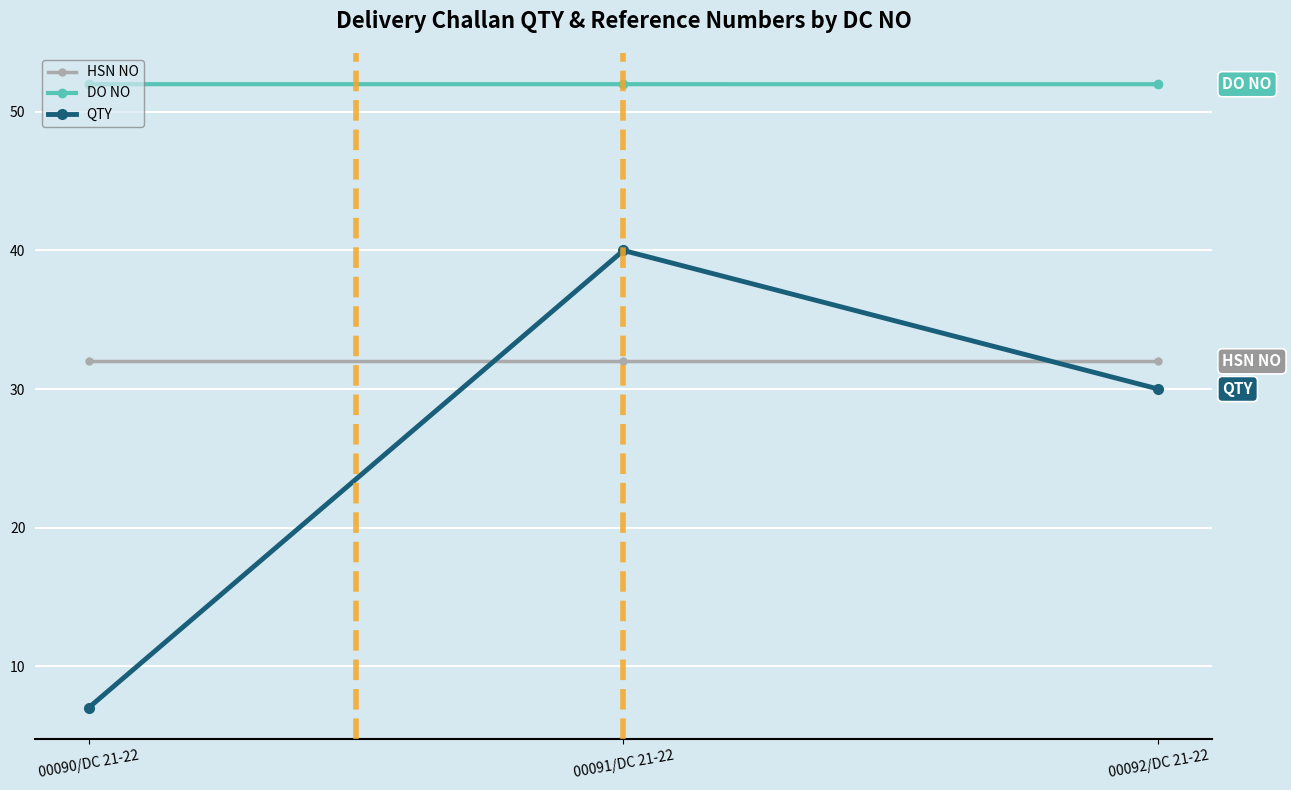

Rank the series by their maximum value, from highest to lowest.

DO NO, QTY, HSN NO